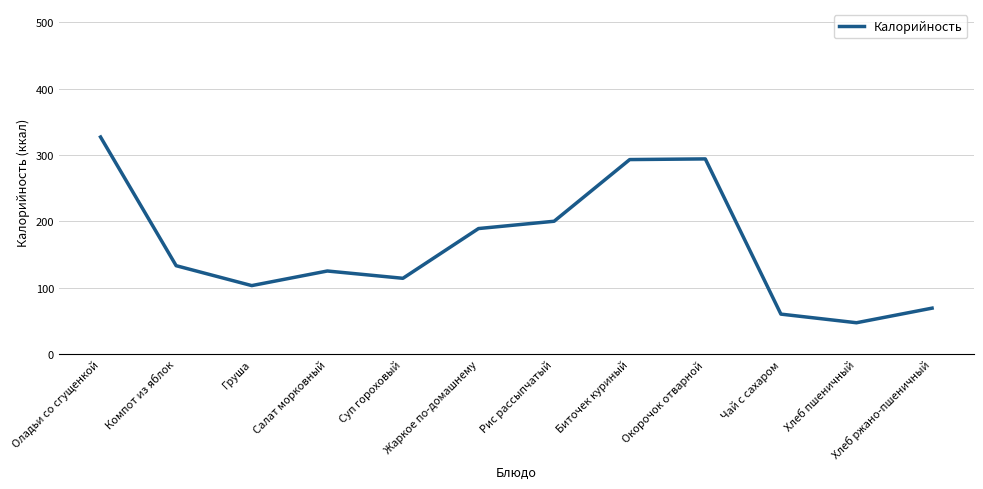

What is the ratio of the value at Окорочок отварной to the value at Хлеб пшеничный?

6.3